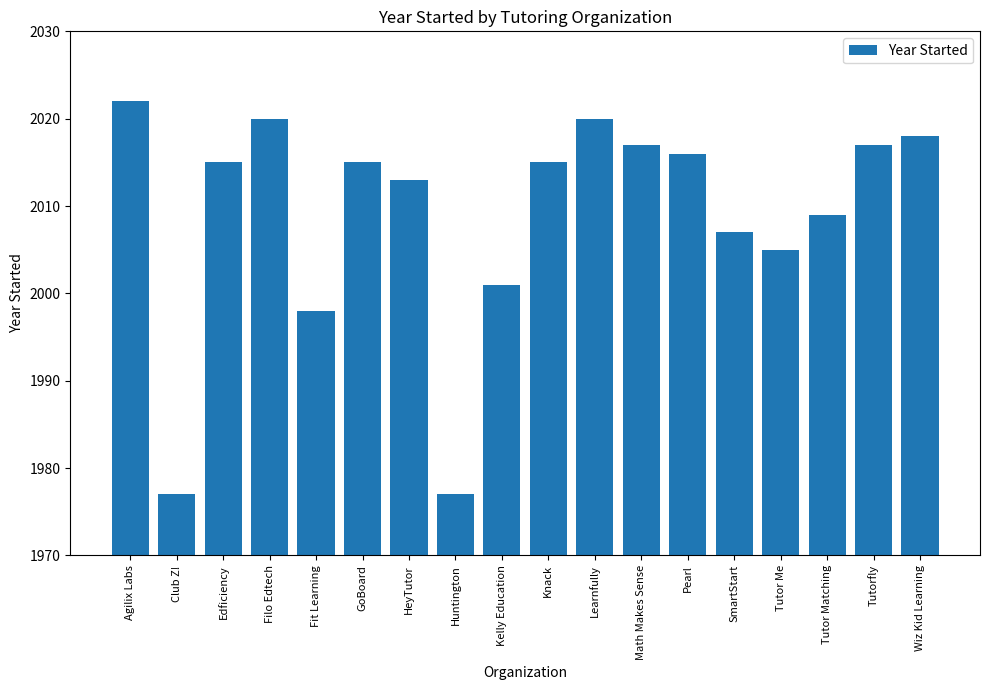

Is it true that the value at Tutor Me is 2005?

True